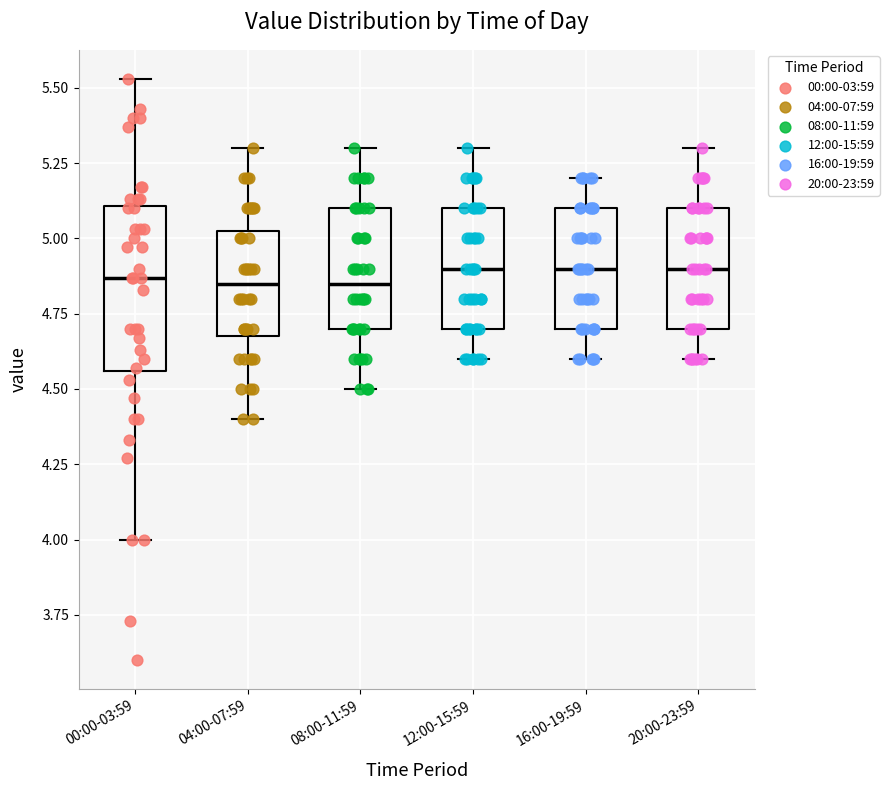

Reading left to right, read every box against the y-axis: the position of its median line, the range the box covers, and the ends of its whiskers. The values are not printed on the chart, so give them approximately, as read against the axis.

00:00-03:59: median 4.85, box 4.55 to 5.10, whiskers 4.00 to 5.55
04:00-07:59: median 4.85, box 4.70 to 5.05, whiskers 4.40 to 5.30
08:00-11:59: median 4.85, box 4.70 to 5.10, whiskers 4.50 to 5.30
12:00-15:59: median 4.90, box 4.70 to 5.10, whiskers 4.60 to 5.30
16:00-19:59: median 4.90, box 4.70 to 5.10, whiskers 4.60 to 5.20
20:00-23:59: median 4.90, box 4.70 to 5.10, whiskers 4.60 to 5.30